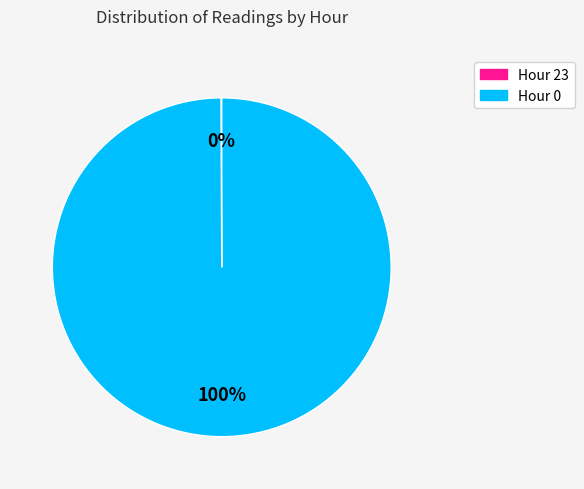

True or false: Hour 0 accounts for 100% of the total.

True